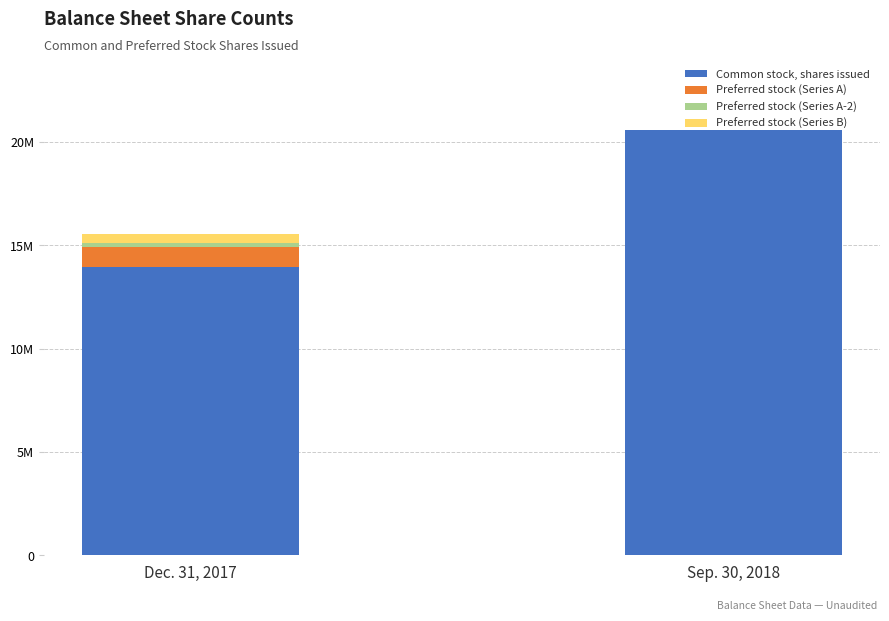

Which series has the largest range (max minus min)?

Common stock, shares issued